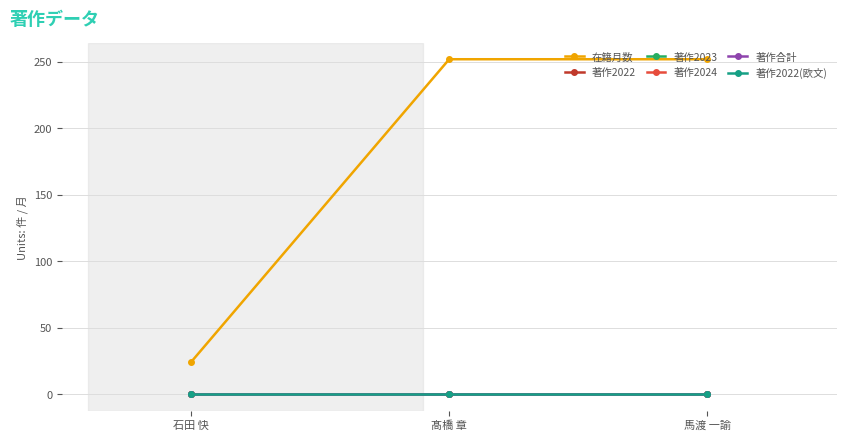

The 著作合計 series shows 0 at 馬渡 一諭. True or false?

True